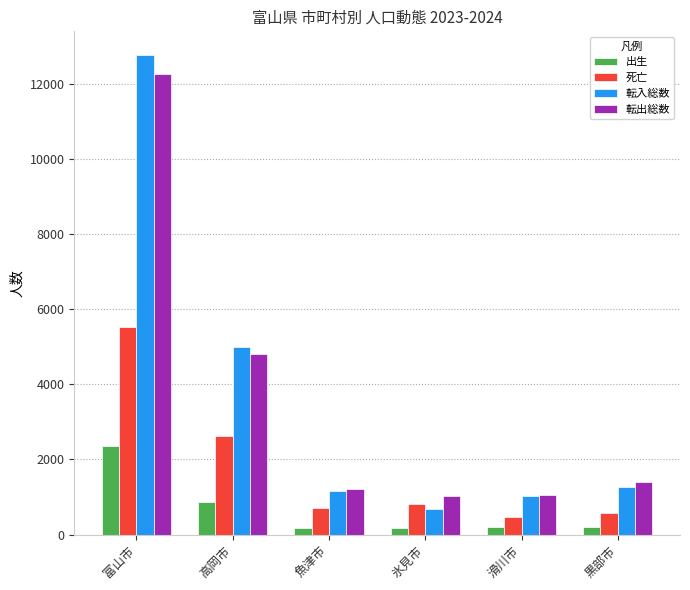

Which label corresponds to the largest value in the chart?

富山市